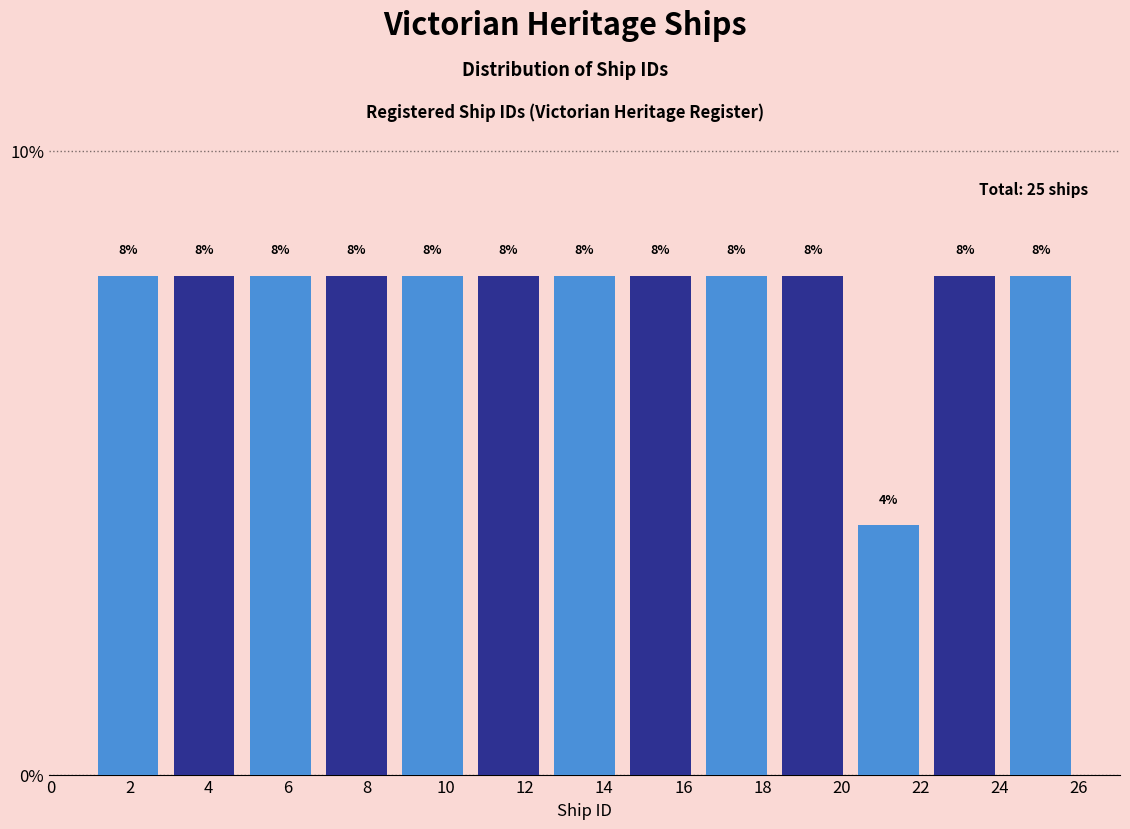

What is the height of the bar covering 8.6 to 10.6 on the x-axis? The bar edges are not printed on the chart, so give them approximately, as read against the axis.

8